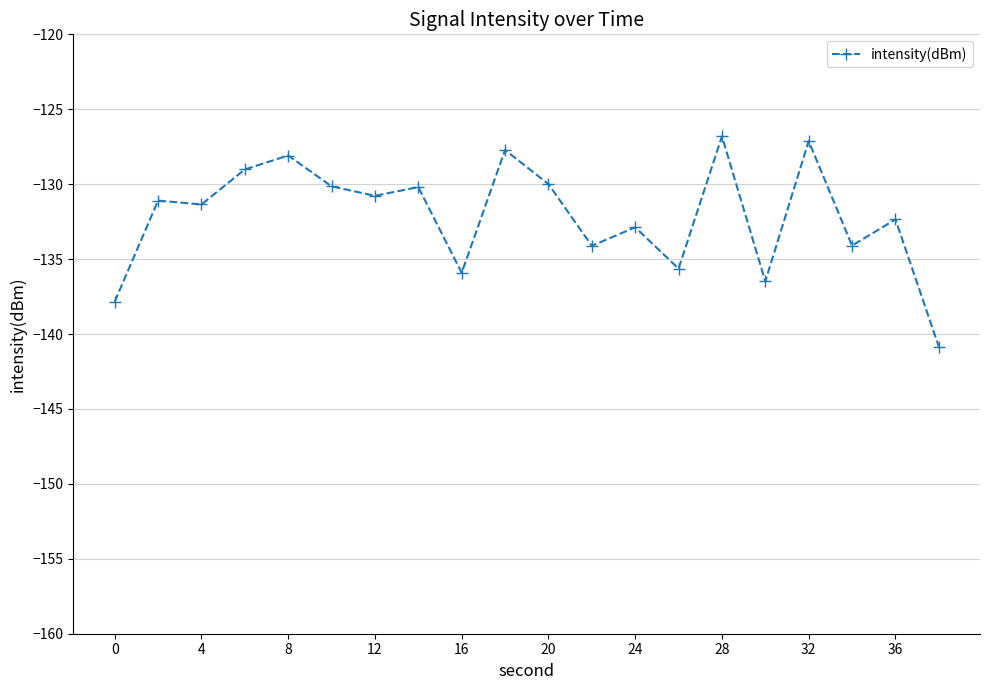

What is the minimum value shown in the chart?

-140.8